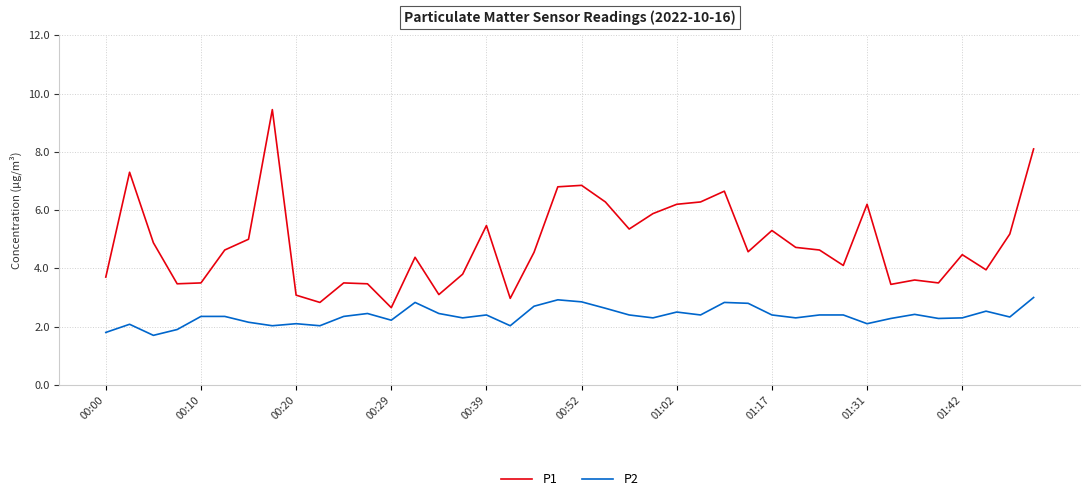

True or false: P1 and P2 intersect in this chart.

False